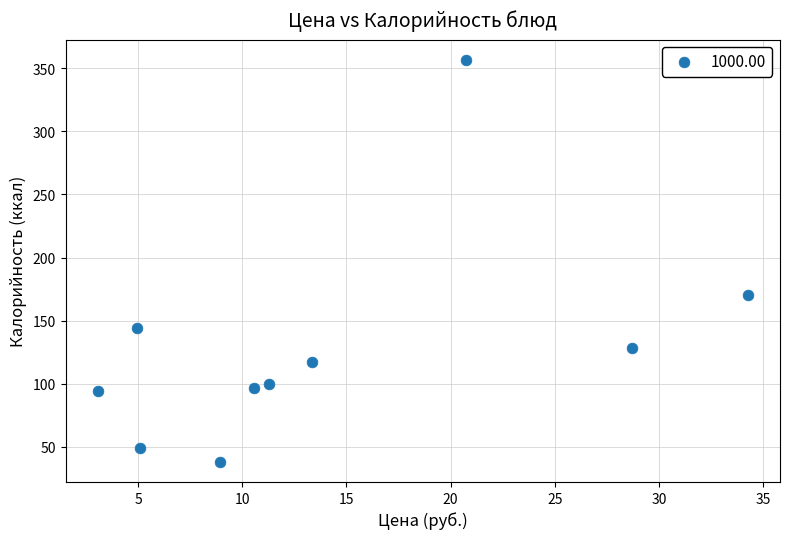

What Y value in the scatter plot is closest to 197?

170.4